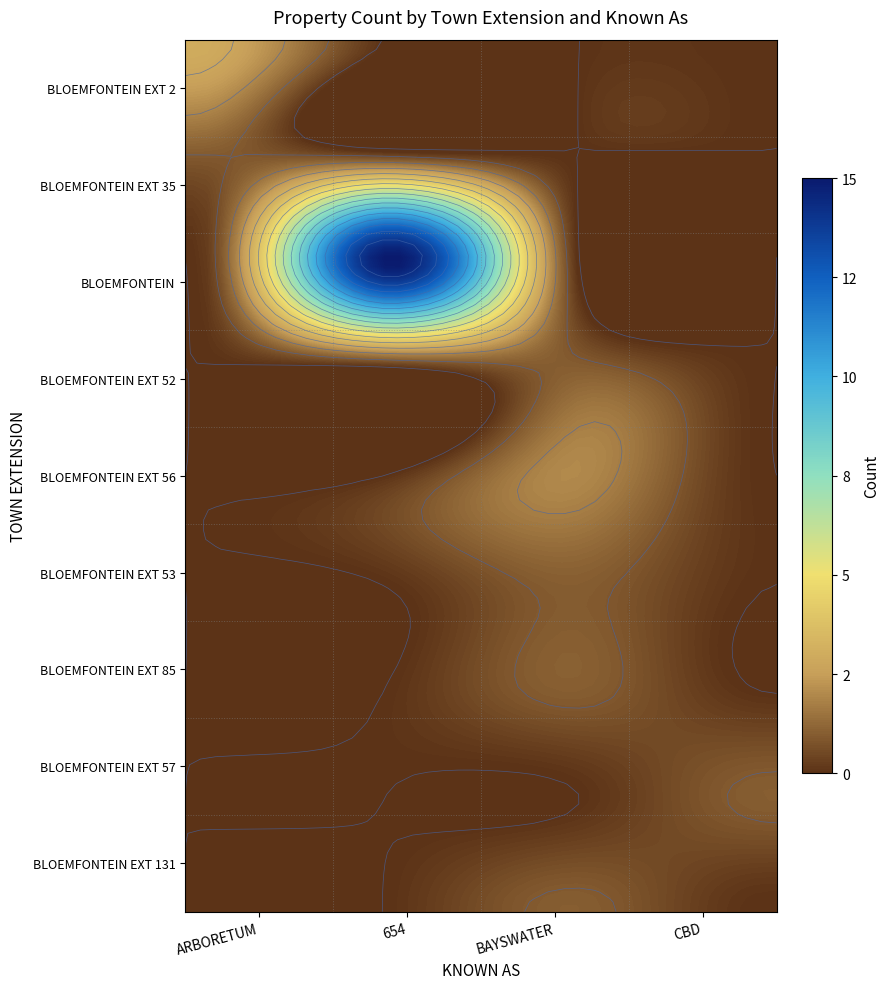

Rank the series by their maximum value, from lowest to highest.

CBD, BAYSWATER, ARBORETUM, 654